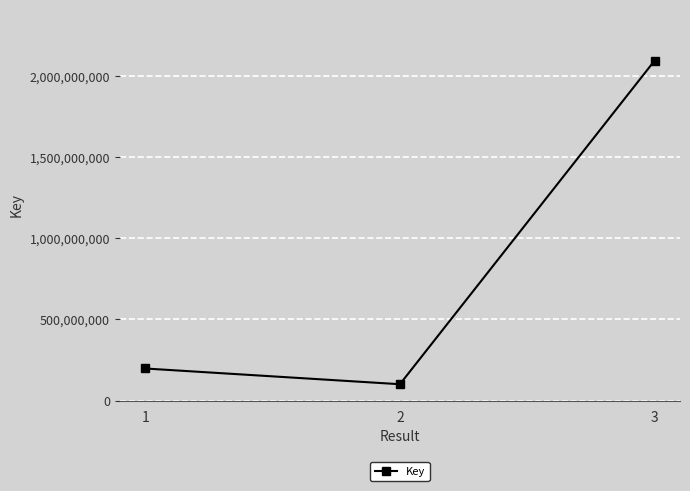

What is the greatest value displayed?

2093969039